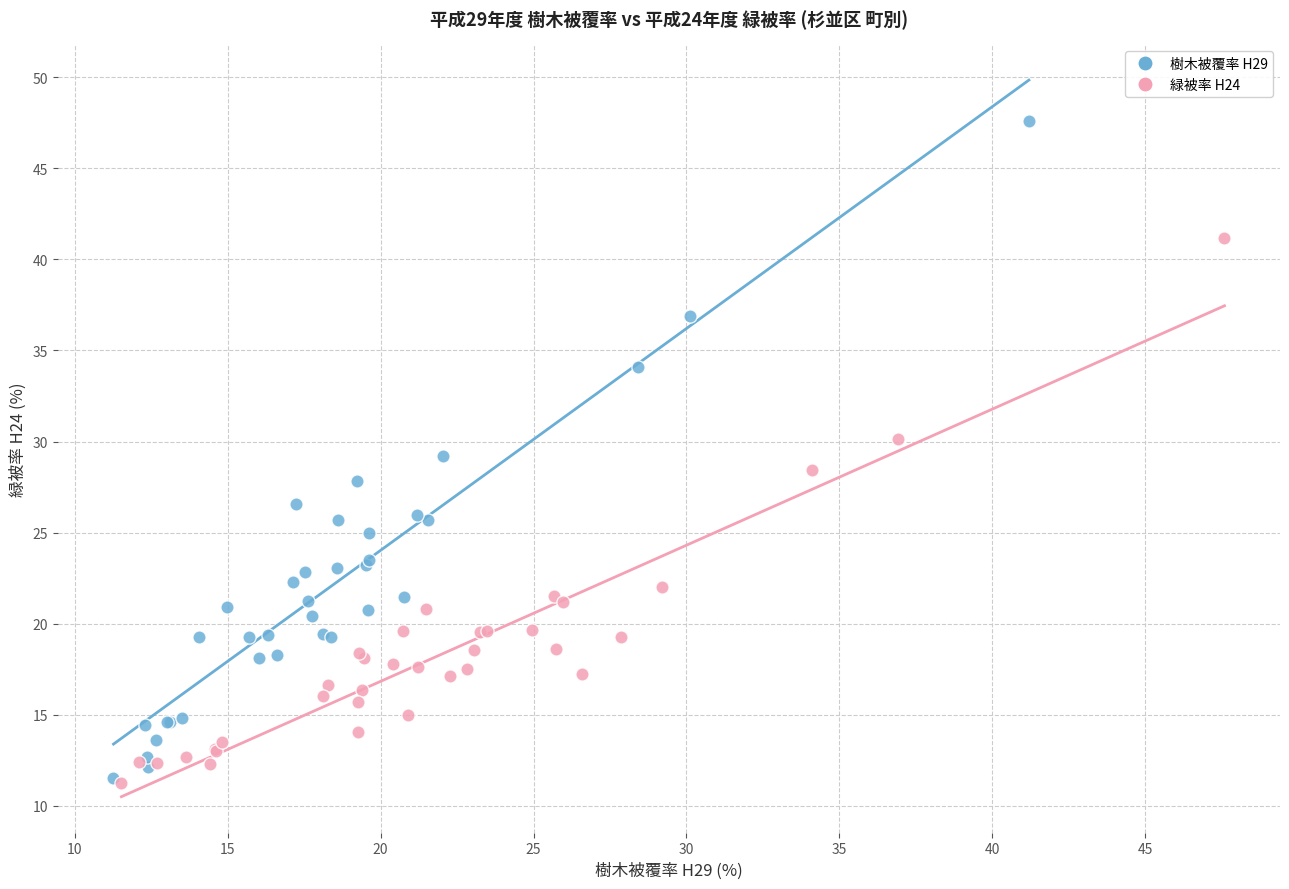

Which series has the largest Y range (max minus min)?

樹木被覆率 H29